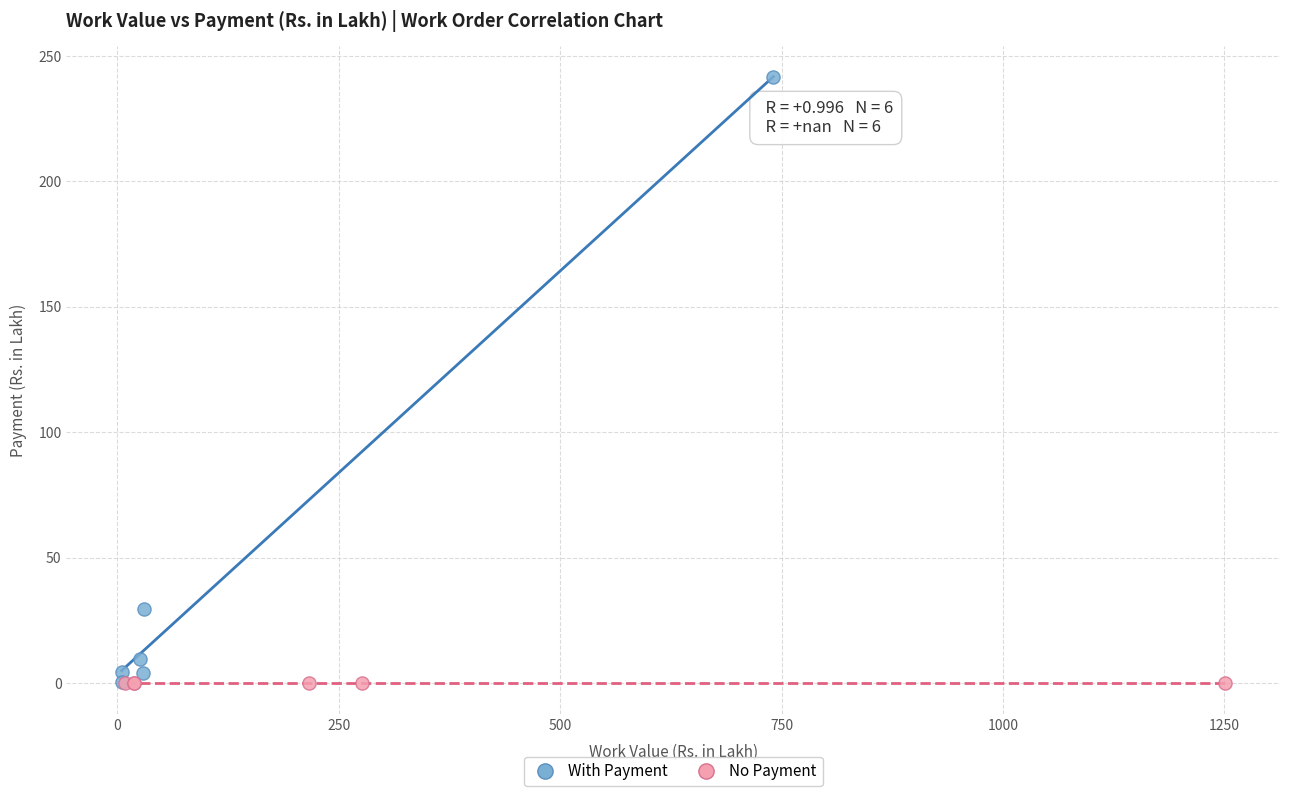

Which series contains the highest Y value?

With Payment